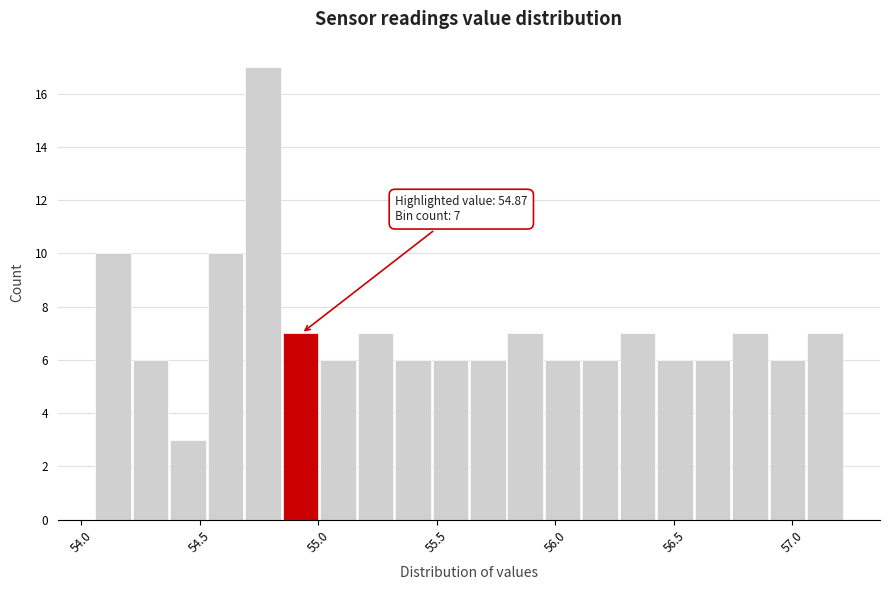

Read against the x-axis, roughly where is the centre of the tallest bar?

54.75